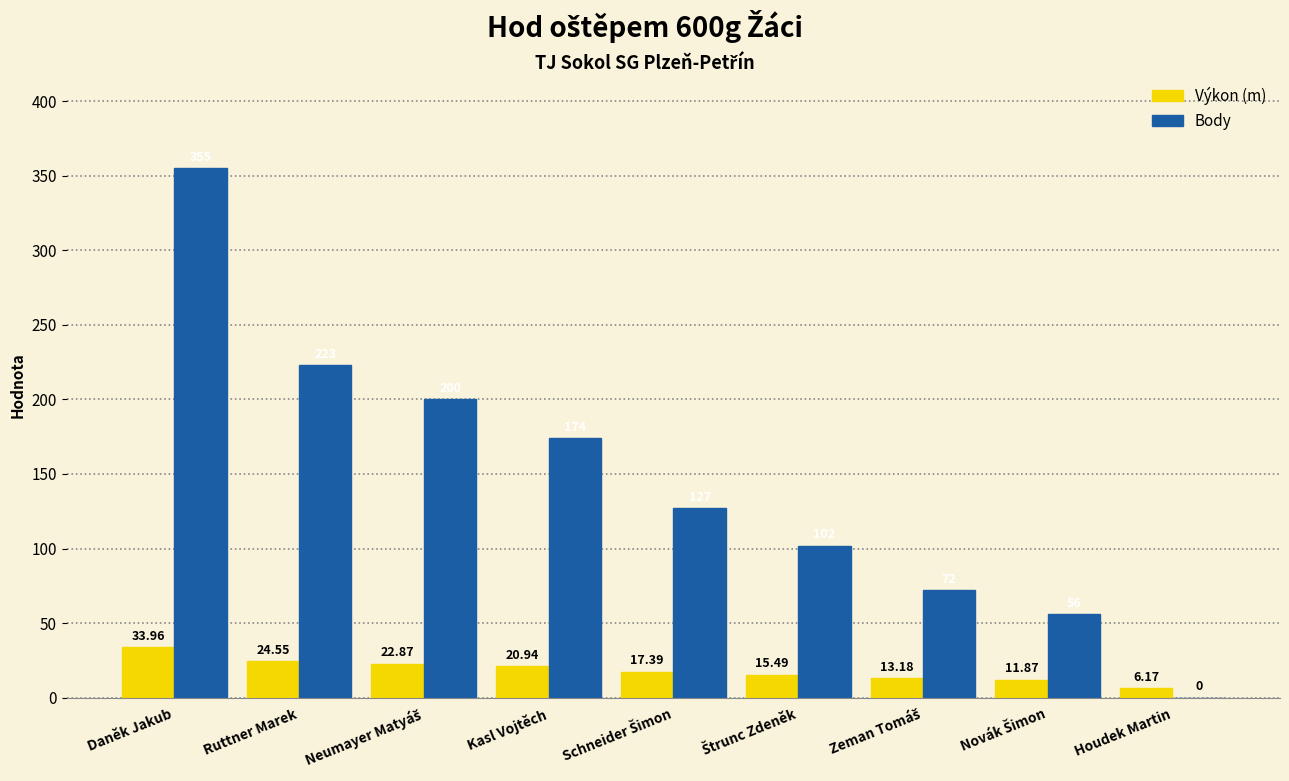

Where is Body nearest to the value 177?

Kasl Vojtěch